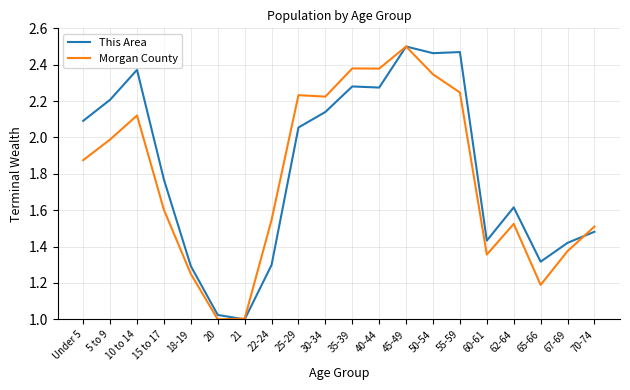

What position from the left is 67-69?

19